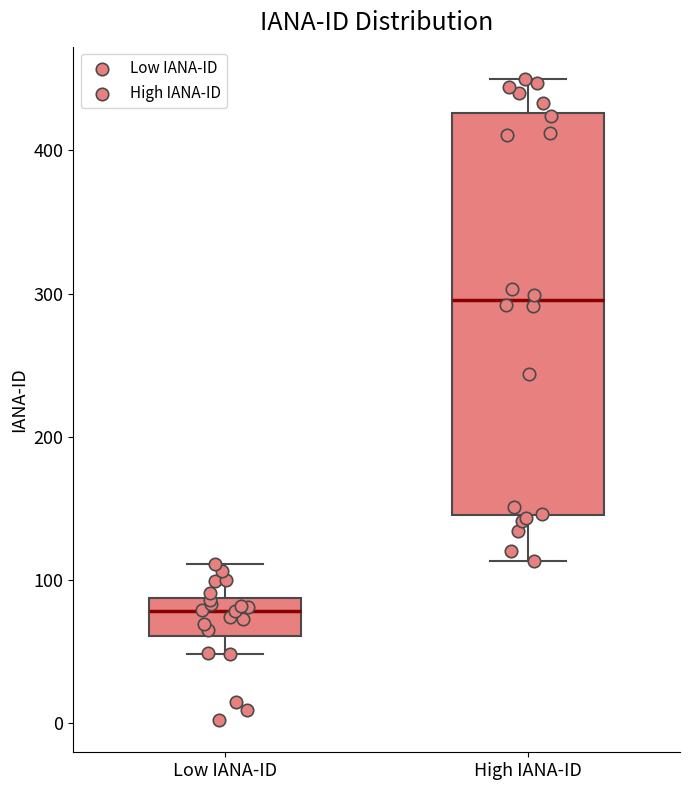

Comparing the boxes themselves (not the whiskers), which one is the tallest?

High IANA-ID